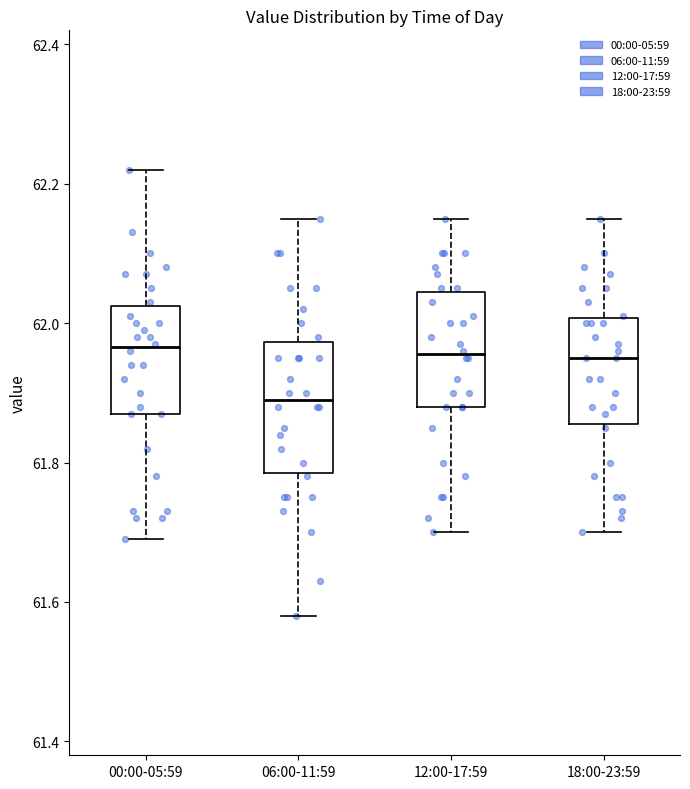

Comparing the boxes themselves (not the whiskers), which one is the tallest?

06:00-11:59